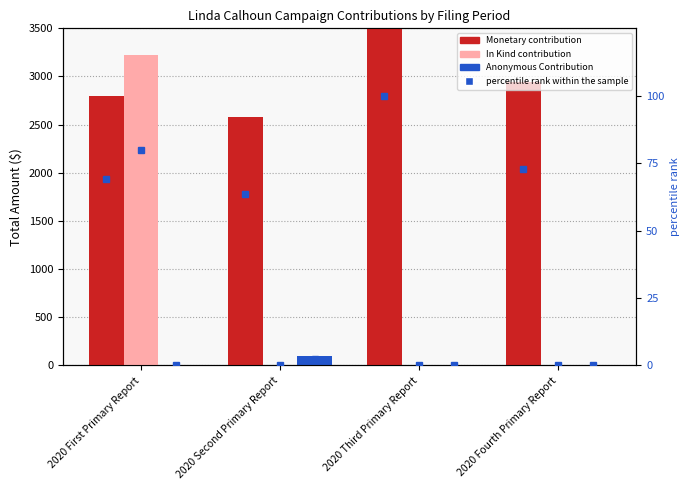

Which series has the largest total across all categories?

Monetary contribution